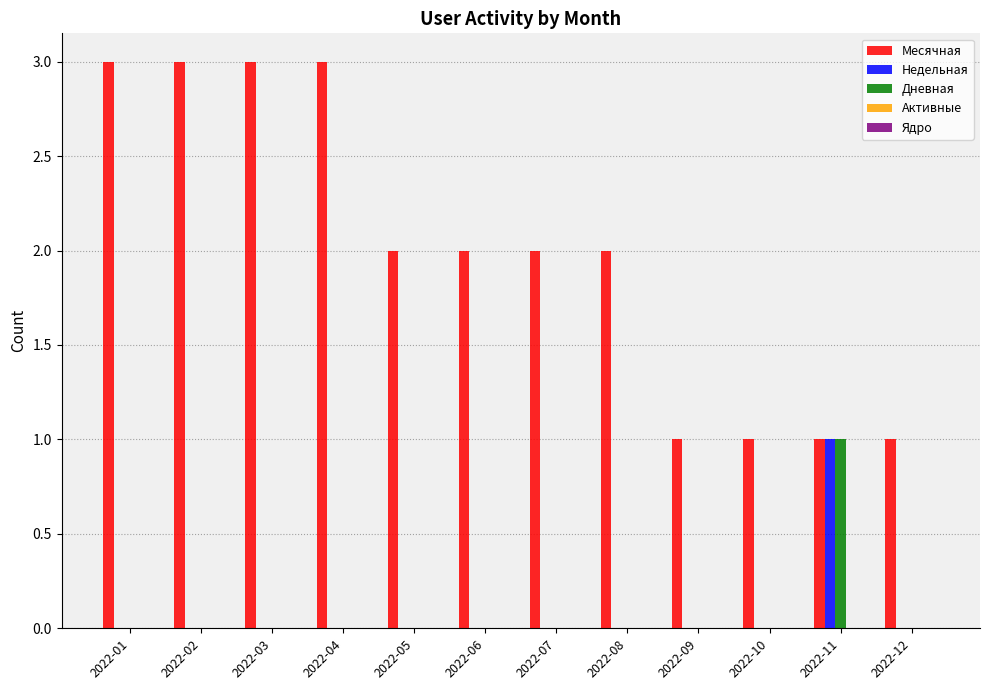

Does the chart contain stacked bars?

No